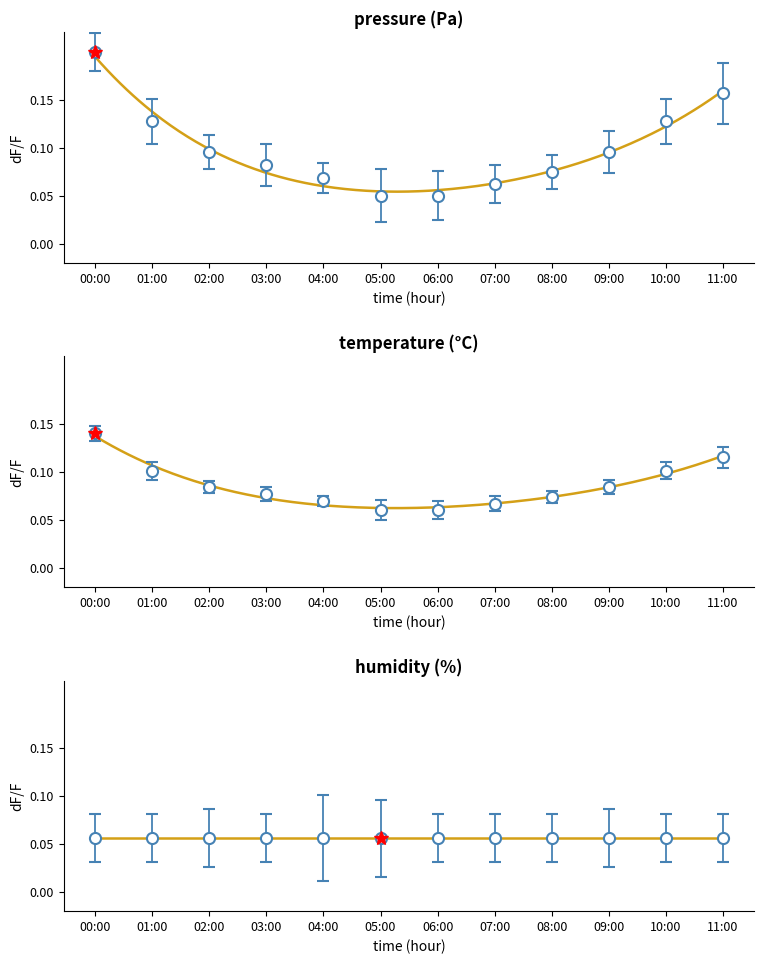

What is the sum of all pressure values?

1.2